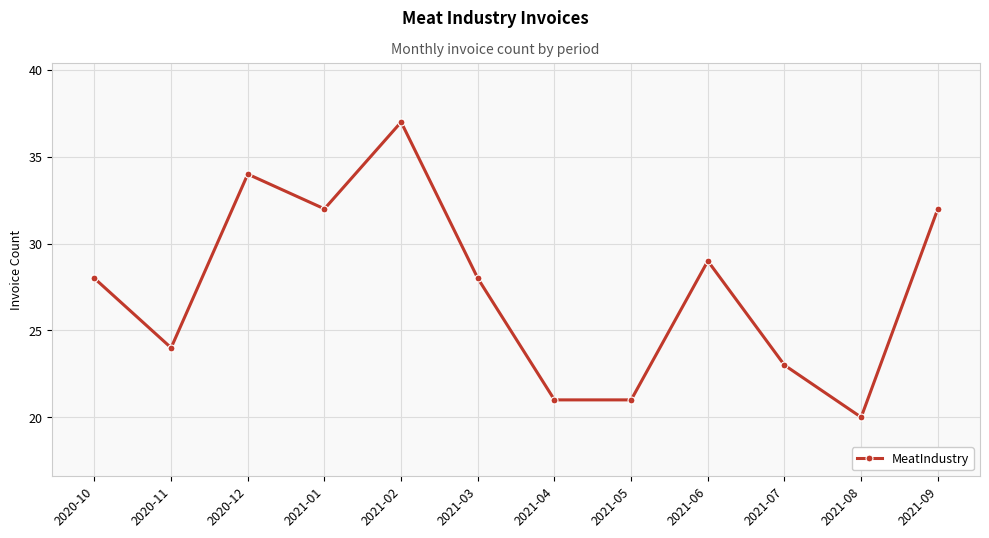

Does the chart have visible grid lines?

Yes